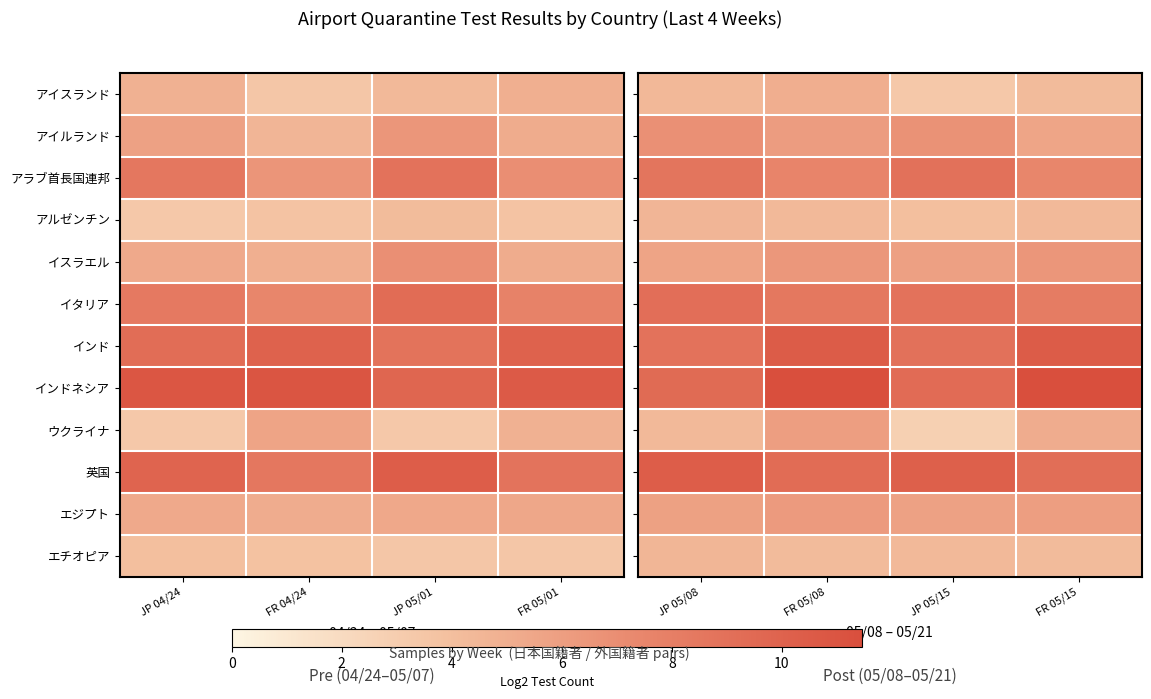

Read the アラブ首長国連邦 value at JP 05/15.

8.9